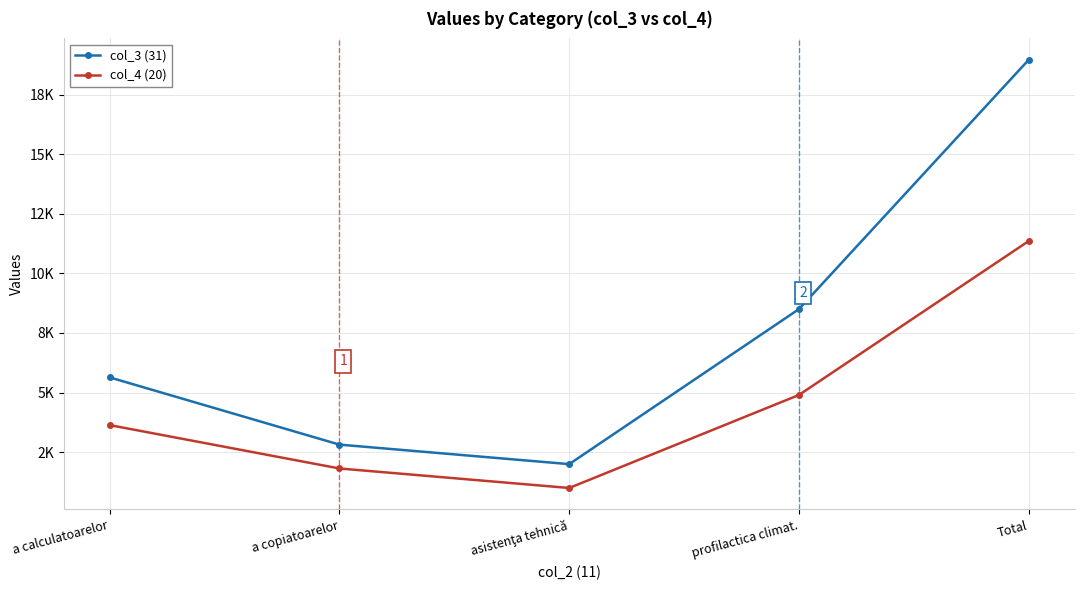

Rank the series at a calculatoarelor from highest to lowest value.

col_3 (31), col_4 (20)